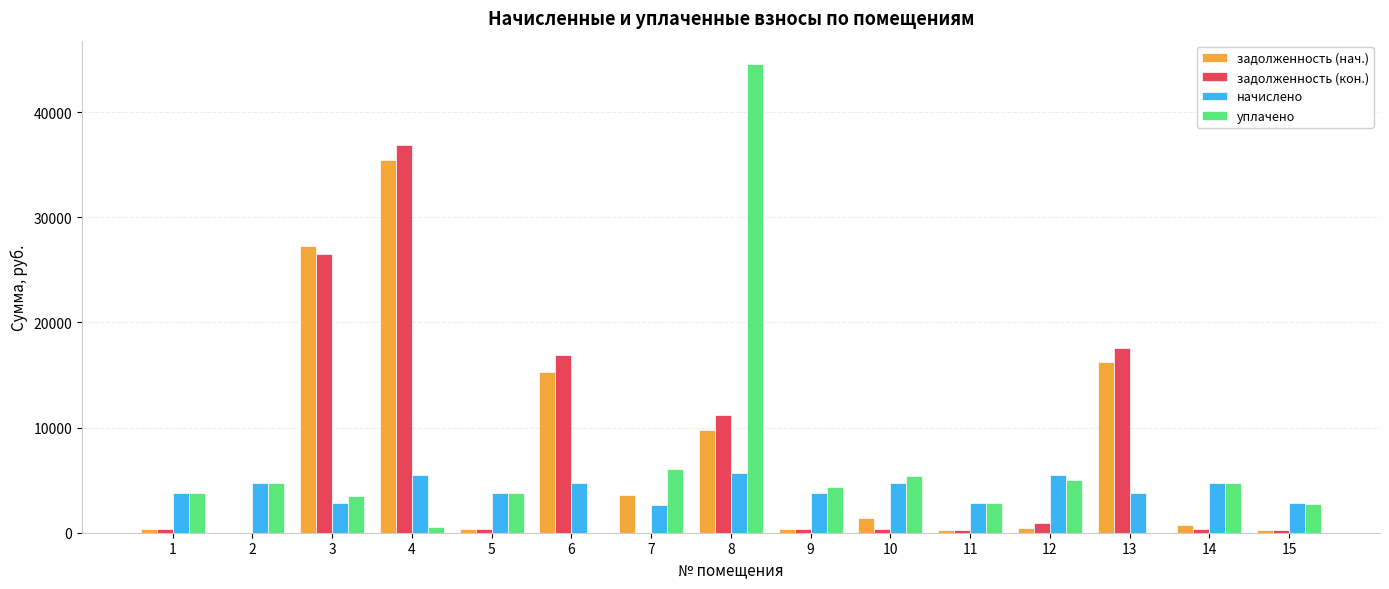

Which category has the highest value across all series?

8